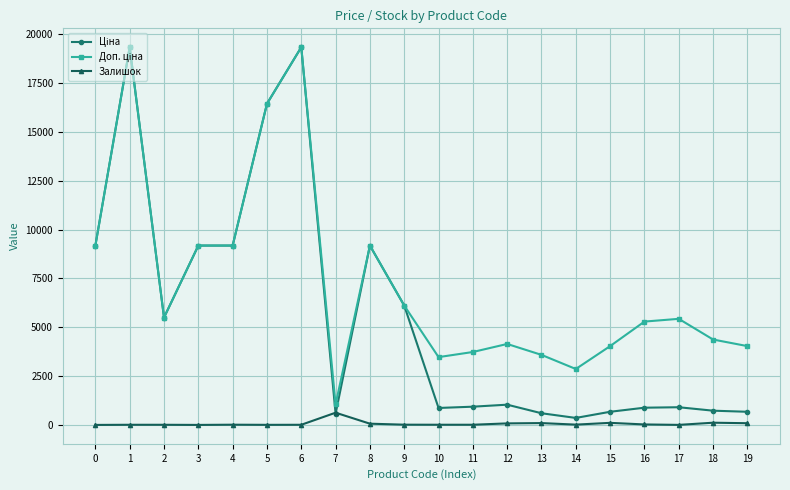

True or false: Залишок has more than 2 interior local peaks.

True